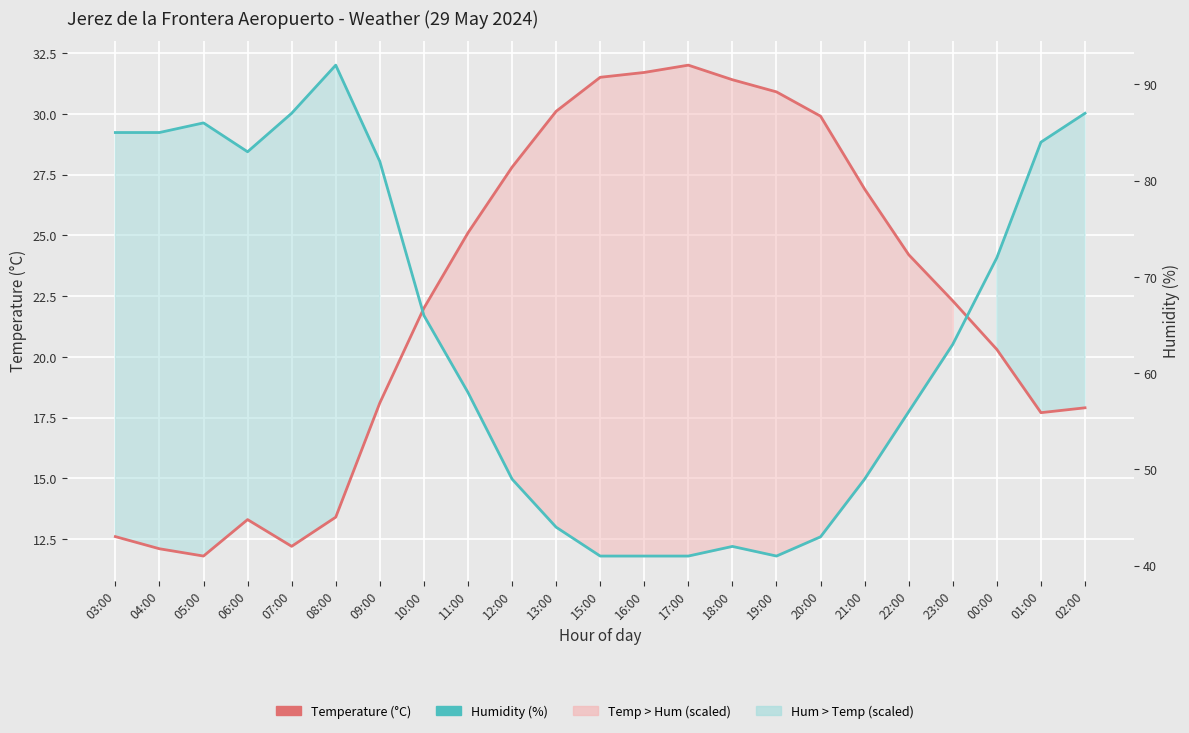

Rank the categories by Humidity (%) value from highest to lowest.

08:00, 07:00, 02:00, 05:00, 03:00, 04:00, 01:00, 06:00, 09:00, 00:00, 10:00, 23:00, 11:00, 22:00, 12:00, 21:00, 13:00, 20:00, 18:00, 15:00, 16:00, 17:00, 19:00